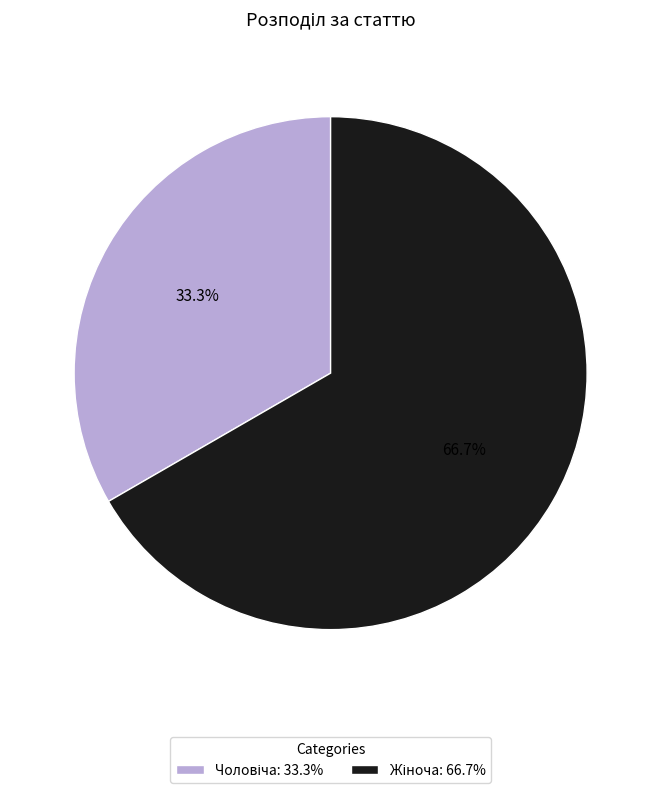

Does any single category account for the majority?

Yes